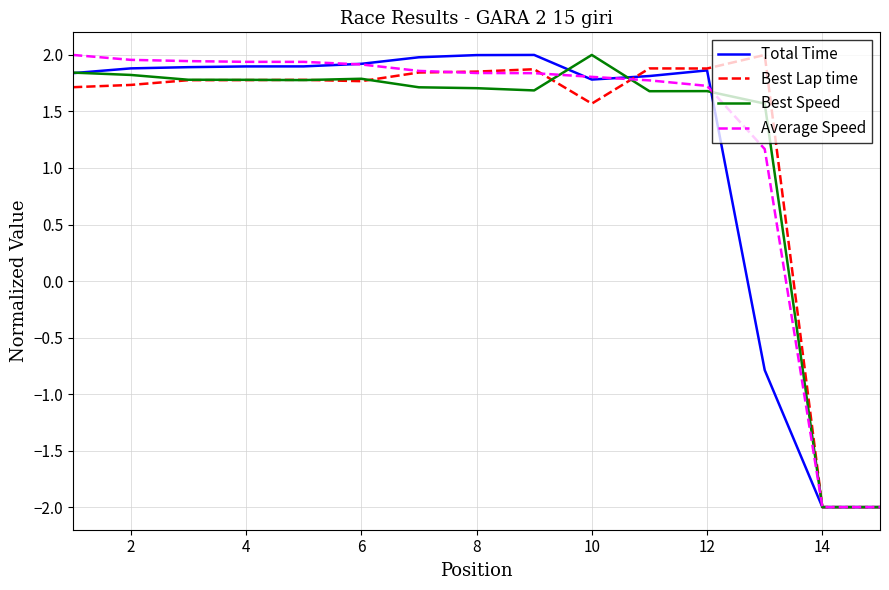

What is the minimum value for Best Lap time?

-2.0